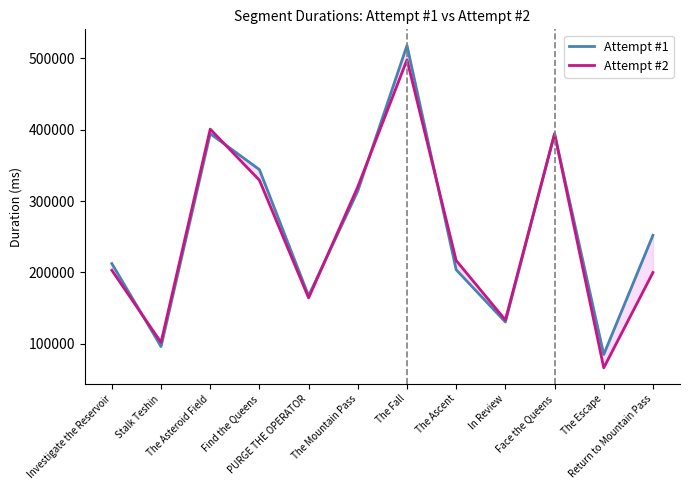

What is the sum of the Attempt #1 values at Stalk Teshin and The Ascent?

299804